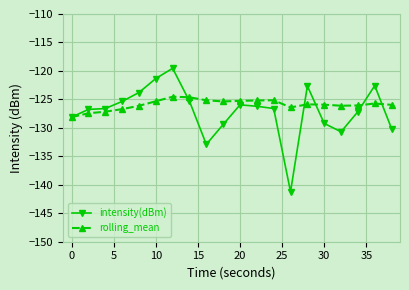

Count the number of categories in the chart.

20